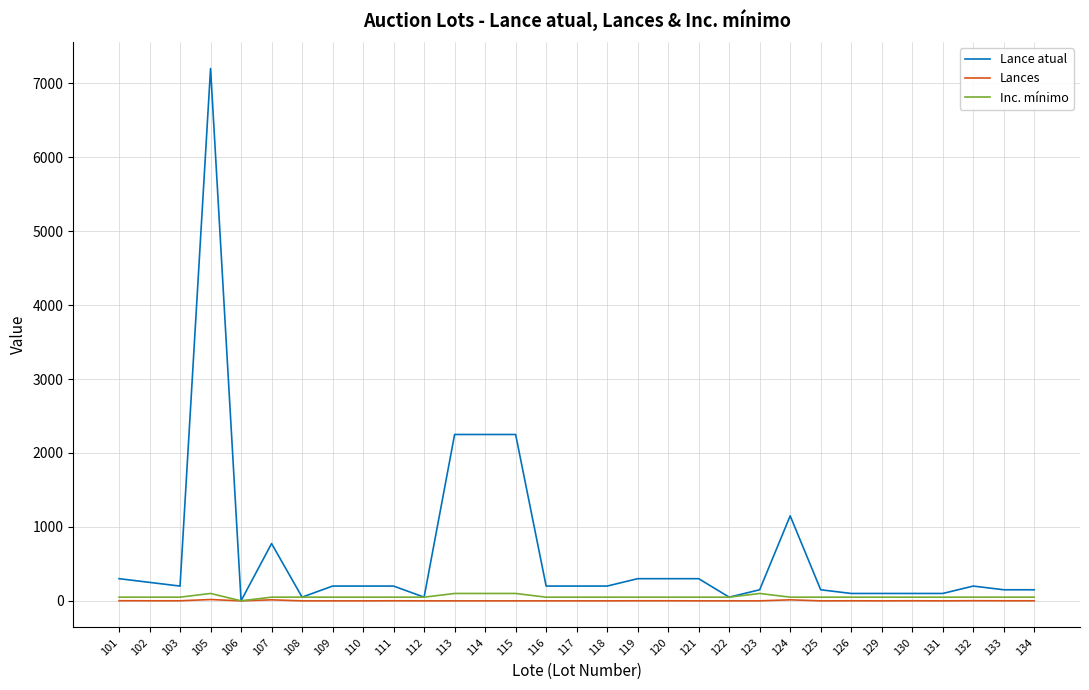

What is the total value across all series at 106?

1.5